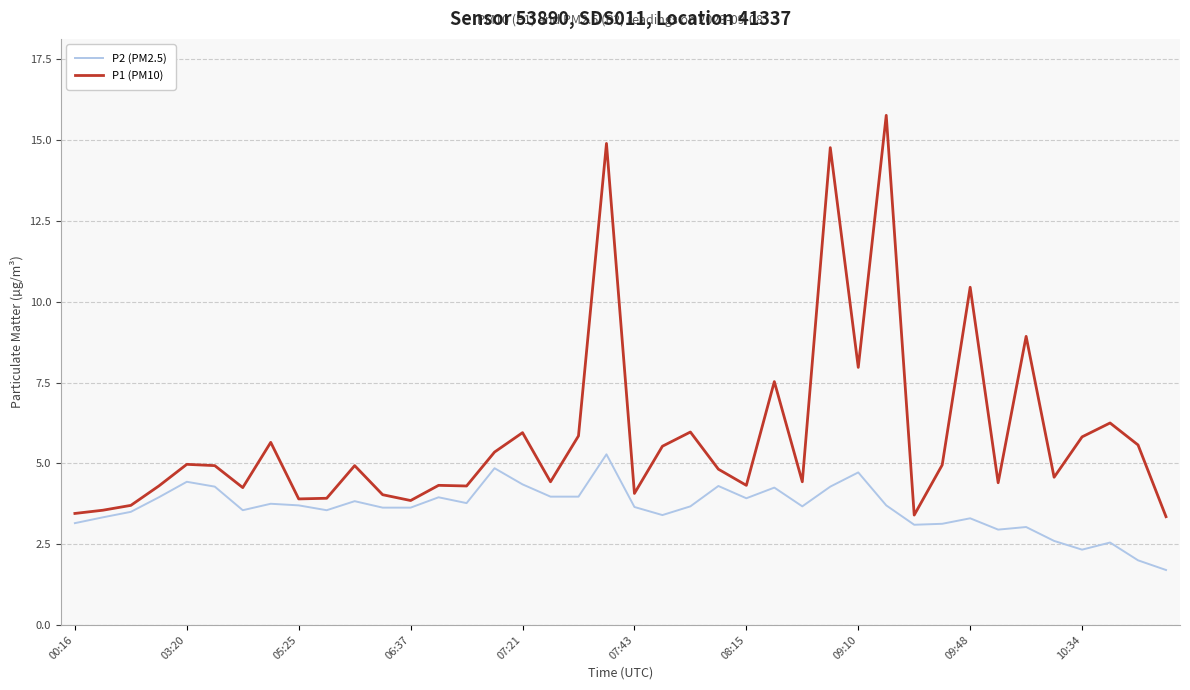

How many categories are shown in the chart?

40